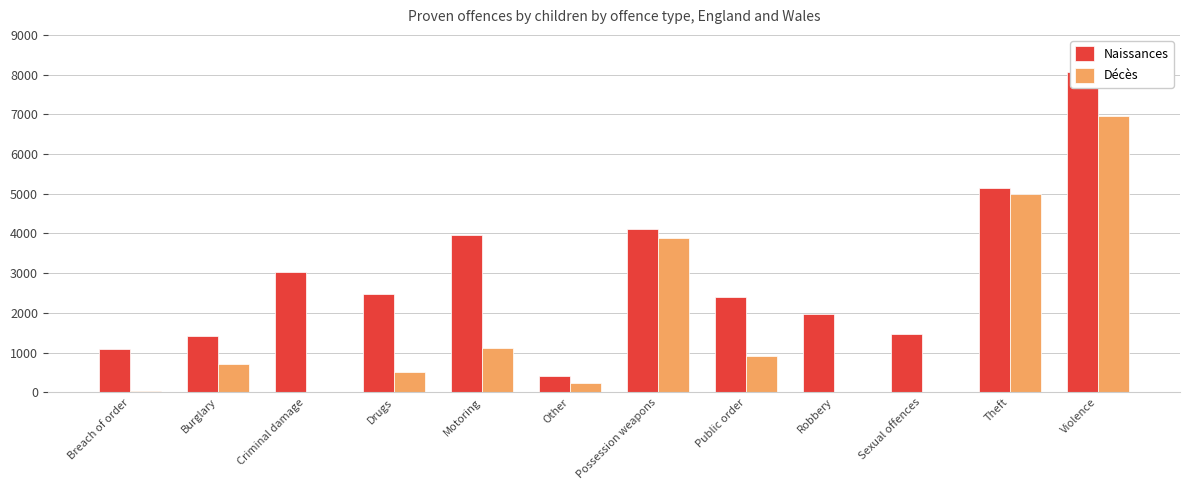

Reading right to left, transcribe all the data shown in this chart.

Naissances: 8077	5147	1476	1972	2398	4102	409	3962	2487	3029	1422	1101
Décès: 6967	4991	0	0	906	3883	229	1123	504	10	708	30